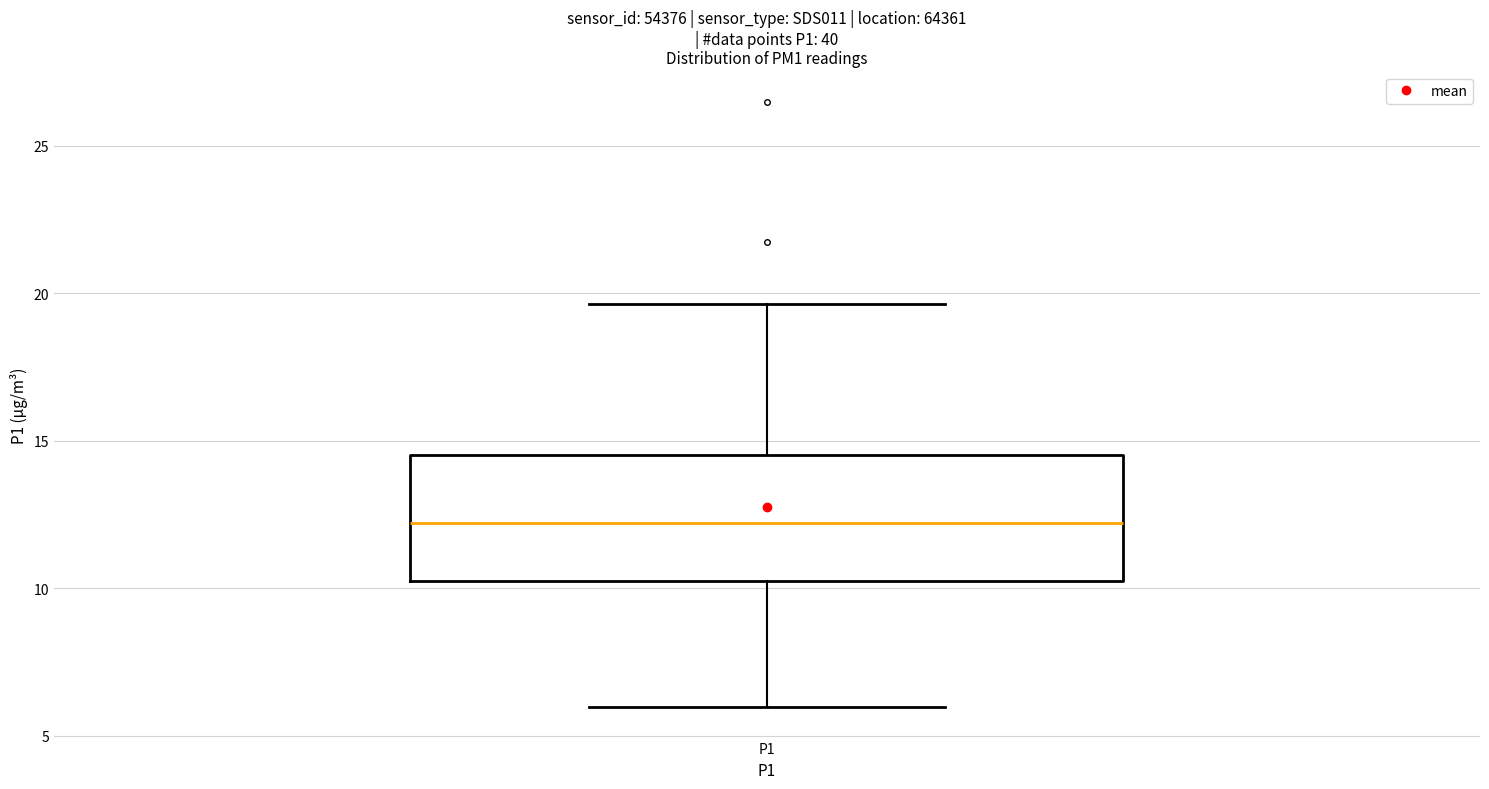

Read this box plot against the y-axis: the position of the median line, the range covered by the box, and the ends of both whiskers. The values are not printed on the chart, so give them approximately, as read against the axis.

median 12.0, box 10.5 to 14.5, whiskers 6.0 to 19.5